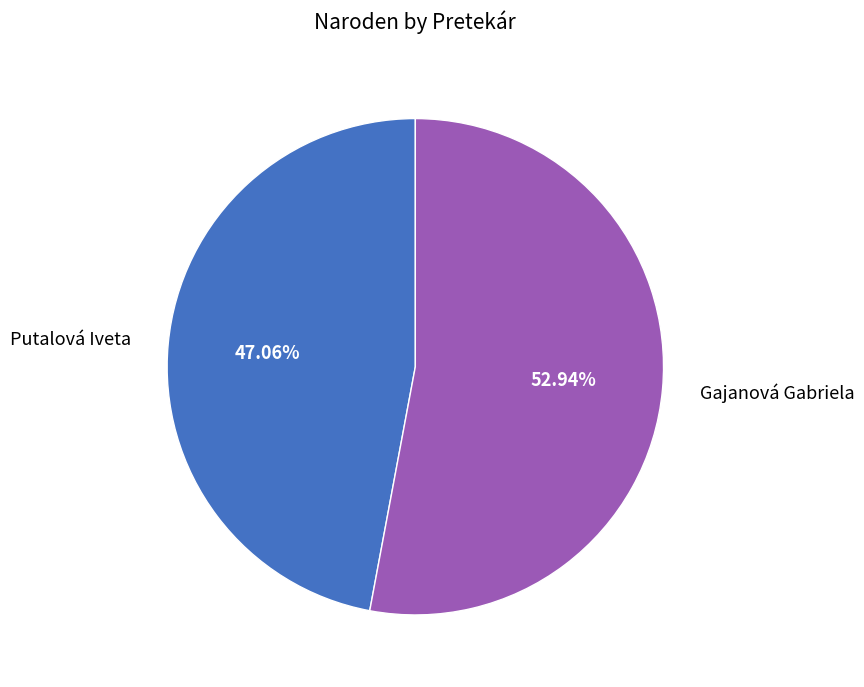

How many slices are in this pie chart?

2